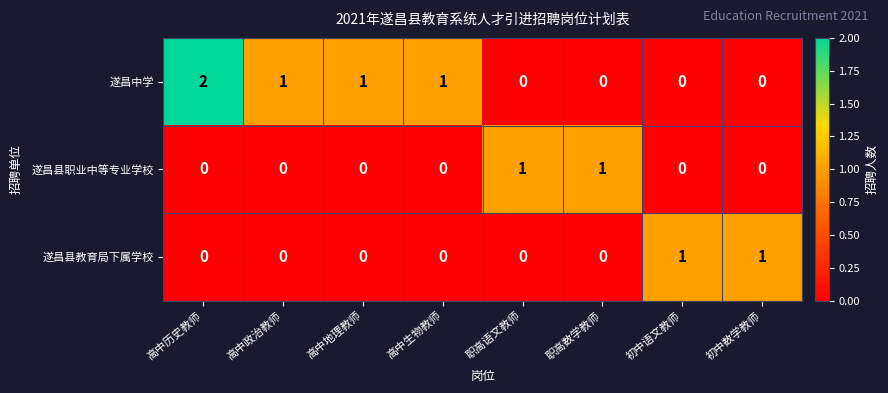

Is it true that 遂昌县教育局下属学校 equals 1 at 初中语文教师?

True